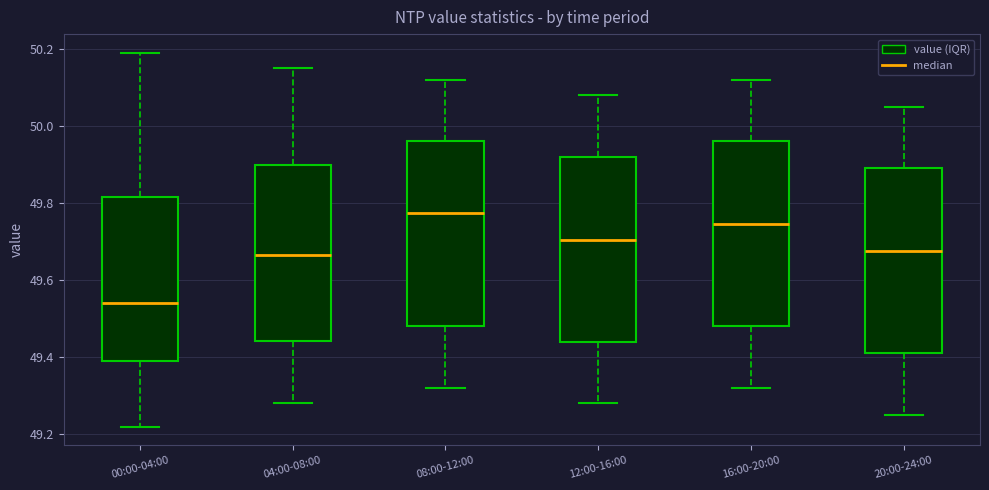

Reading left to right, transcribe this box plot: for each box, give where its median line is, the range the box spans, and where its two whiskers end, as read against the y-axis. The values are not printed on the chart, so give them approximately, as read against the axis.

00:00-04:00: median 49.54, box 49.40 to 49.82, whiskers 49.22 to 50.20
04:00-08:00: median 49.66, box 49.44 to 49.90, whiskers 49.28 to 50.16
08:00-12:00: median 49.78, box 49.48 to 49.96, whiskers 49.32 to 50.12
12:00-16:00: median 49.70, box 49.44 to 49.92, whiskers 49.28 to 50.08
16:00-20:00: median 49.74, box 49.48 to 49.96, whiskers 49.32 to 50.12
20:00-24:00: median 49.68, box 49.42 to 49.90, whiskers 49.26 to 50.06